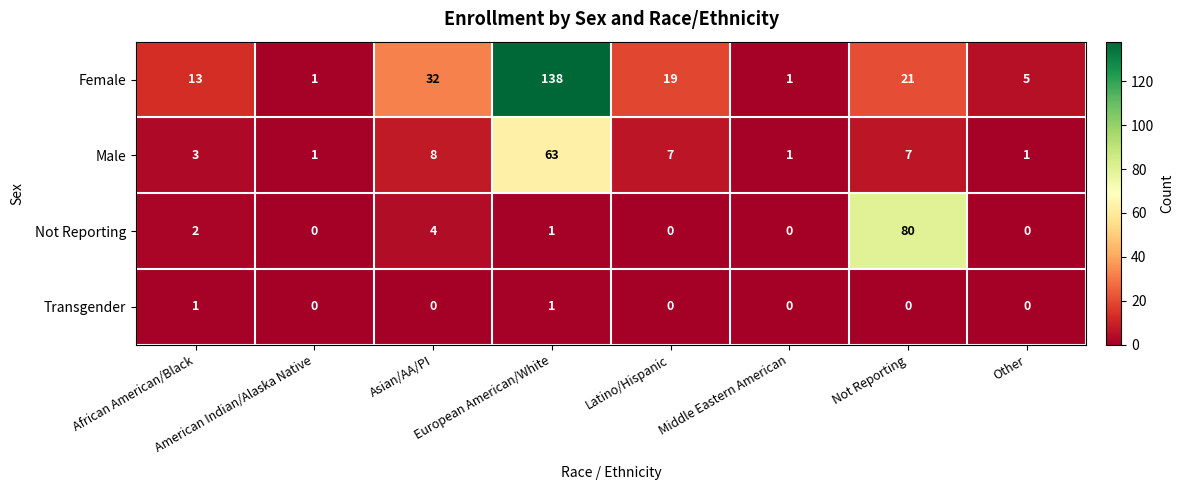

Which series has the largest total across all categories?

Female